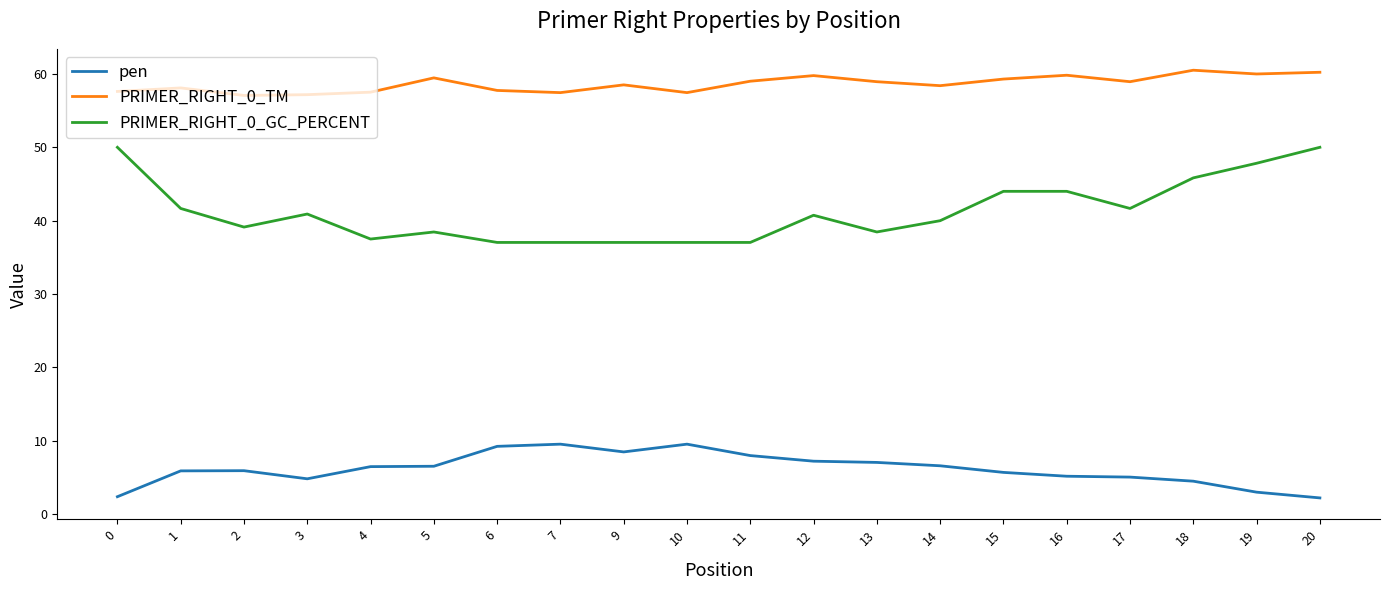

The value of pen at 3 is 4.8. True or false?

True